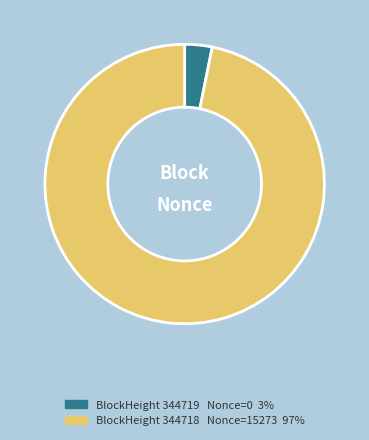

Does any single category account for the majority?

Yes